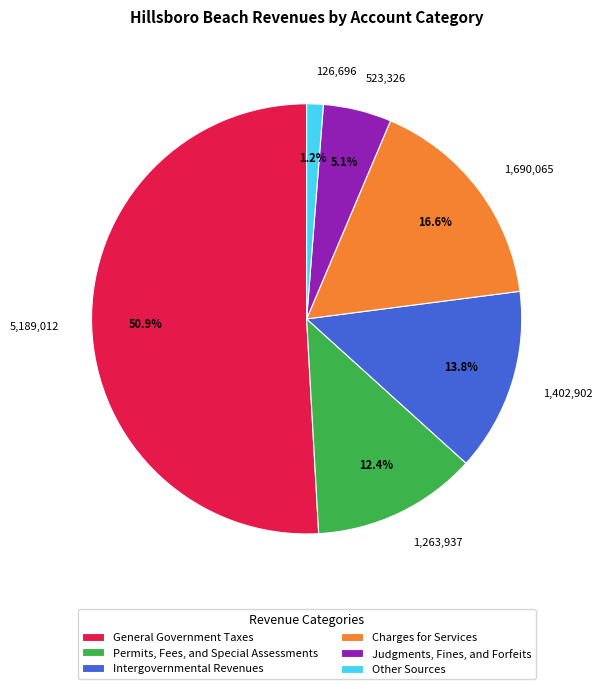

To the nearest percent, what is the difference between the Judgments, Fines, and Forfeits and General Government Taxes slice percentages?

46%